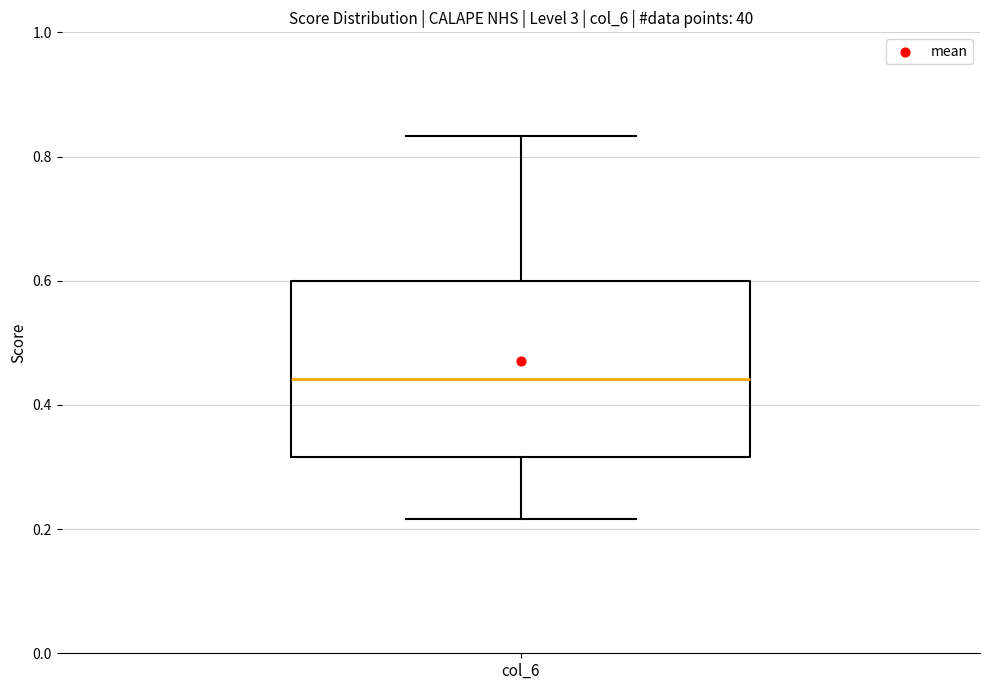

Read this box plot against the y-axis: the position of the median line, the range covered by the box, and the ends of both whiskers. The values are not printed on the chart, so give them approximately, as read against the axis.

median 0.44, box 0.32 to 0.60, whiskers 0.22 to 0.84